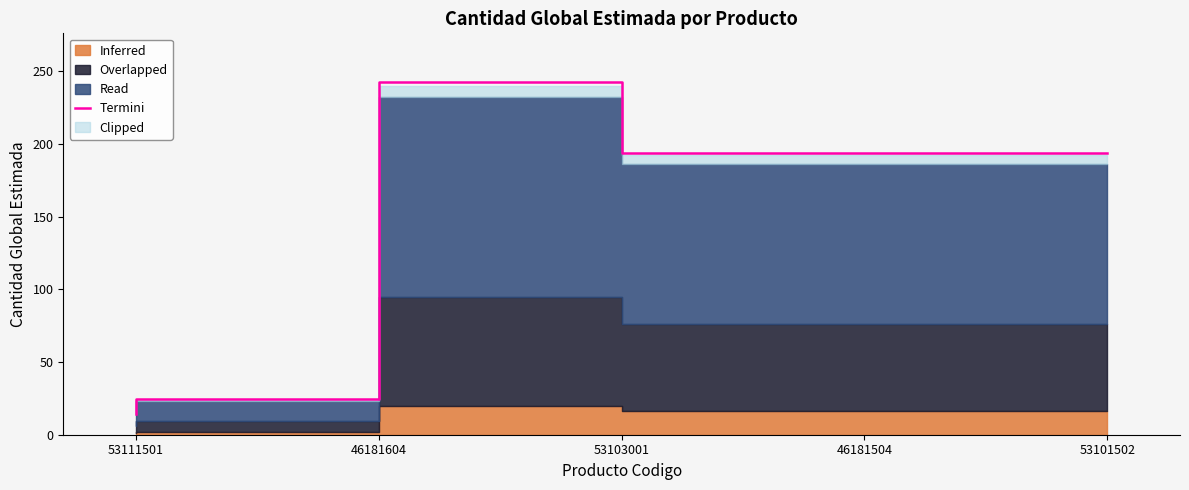

What is the value of the 3rd point from the left?

242.5